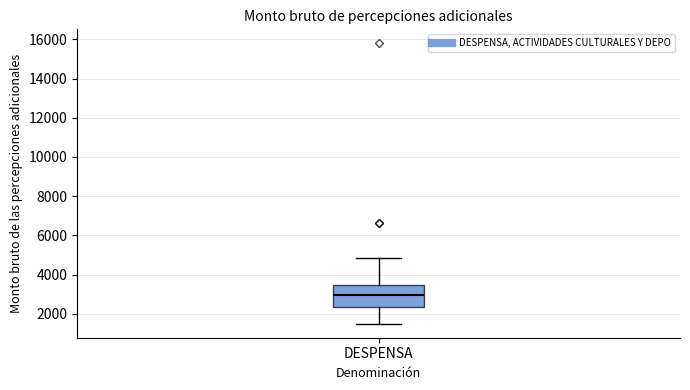

Where is the upper edge of the box for DESPENSA on the y-axis? The values are not printed on the chart, so give them approximately, as read against the axis.

3400